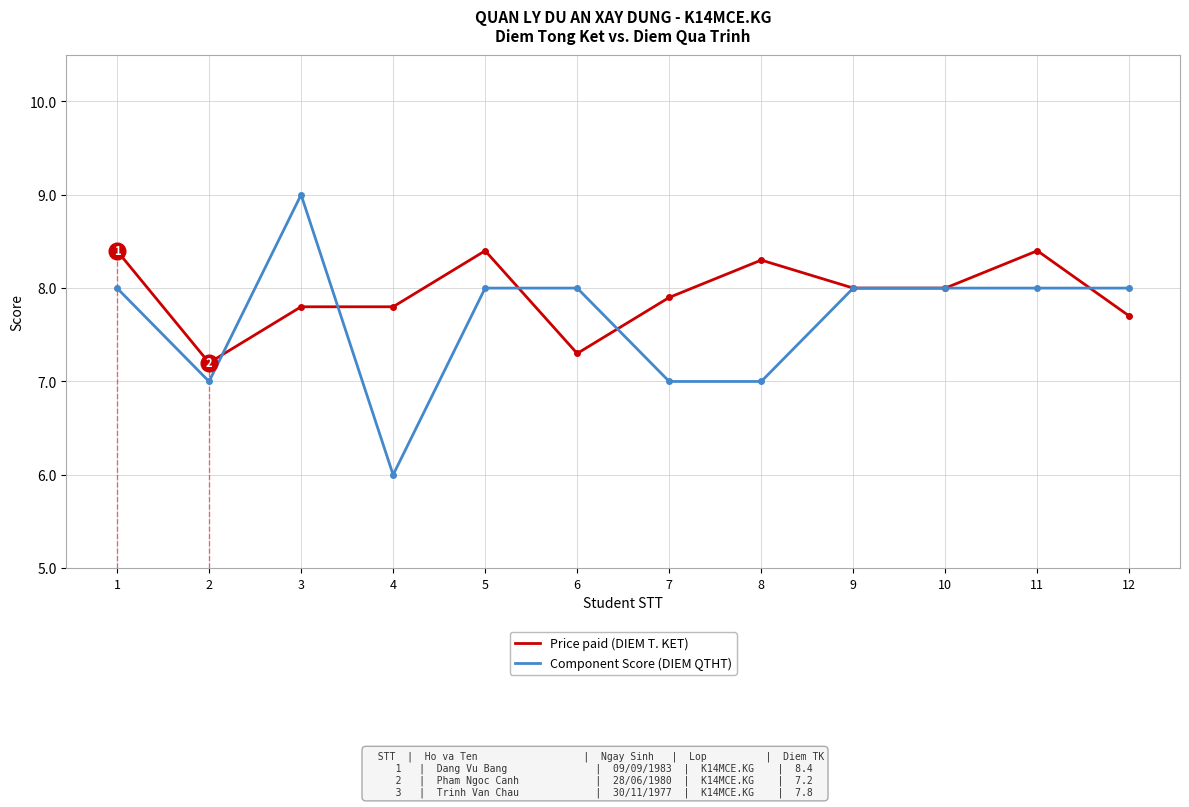

The Price paid (DIEM T. KET) series shows 13.9 at 3. True or false?

False